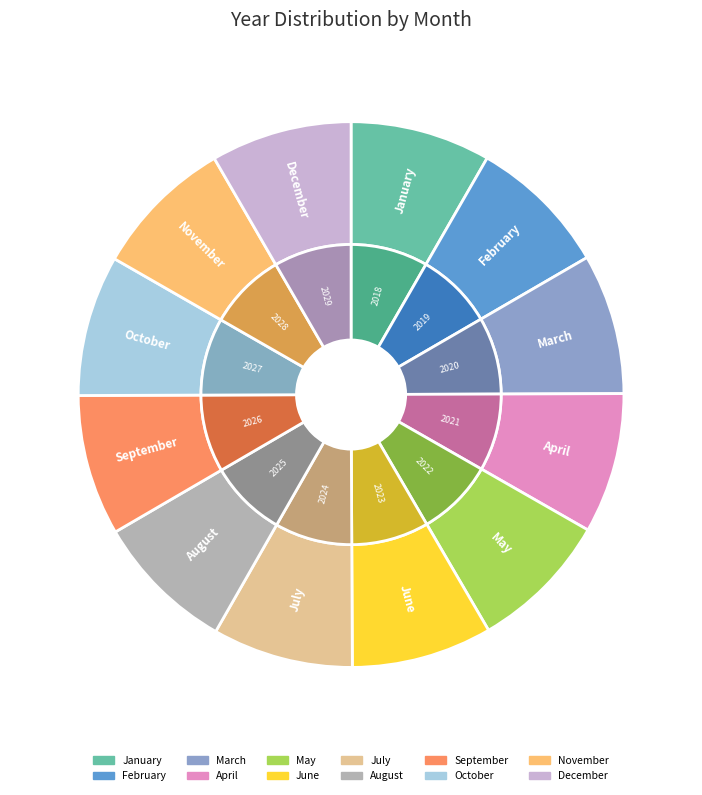

Approximately how many times larger is the value at February compared to August?

1.0